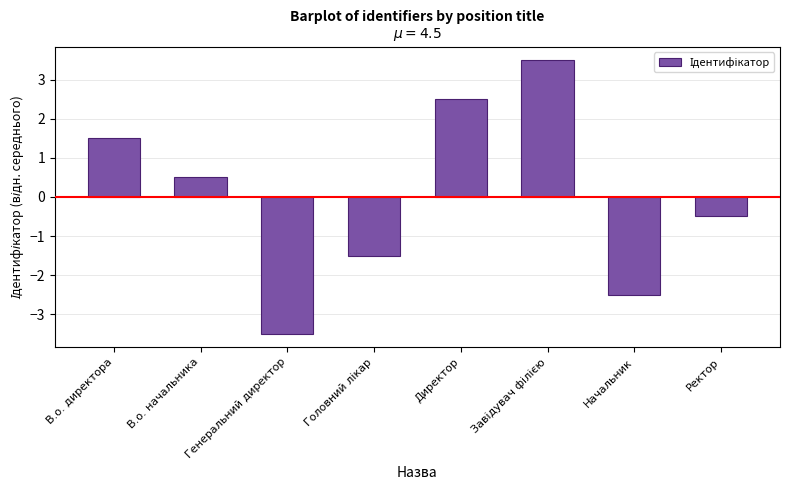

What is the greatest value displayed?

3.5